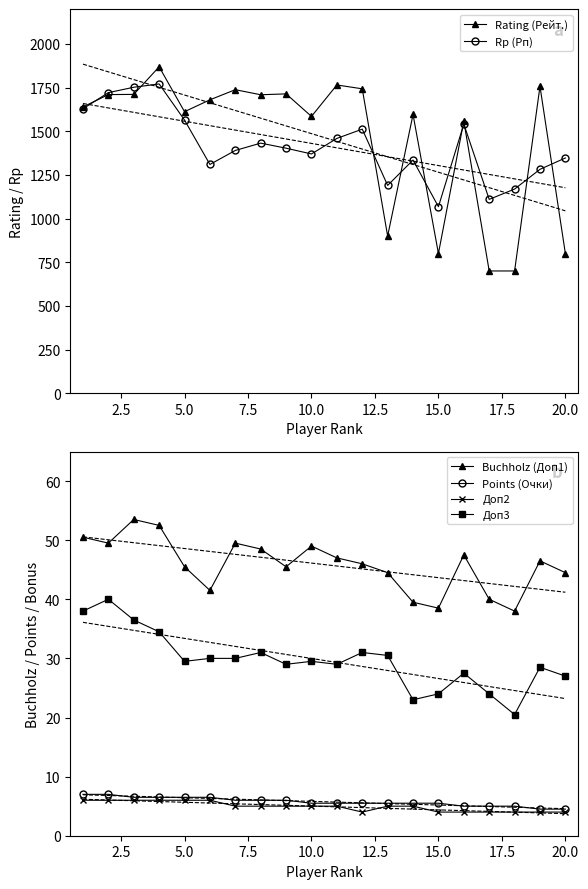

True or false: Buchholz (Доп1) has a value of 9.7 at 15.0.

False